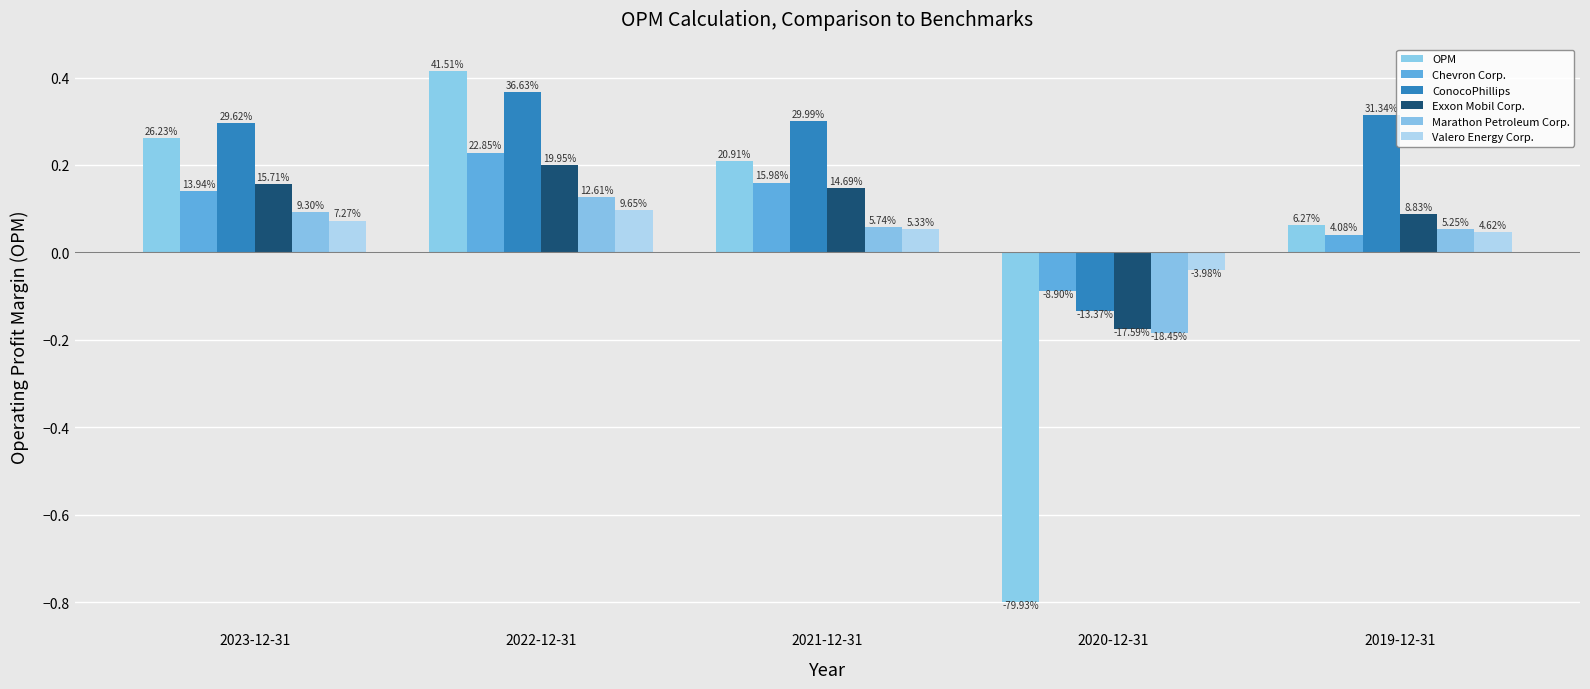

What is the label of the 1st bar from the right?

2019-12-31